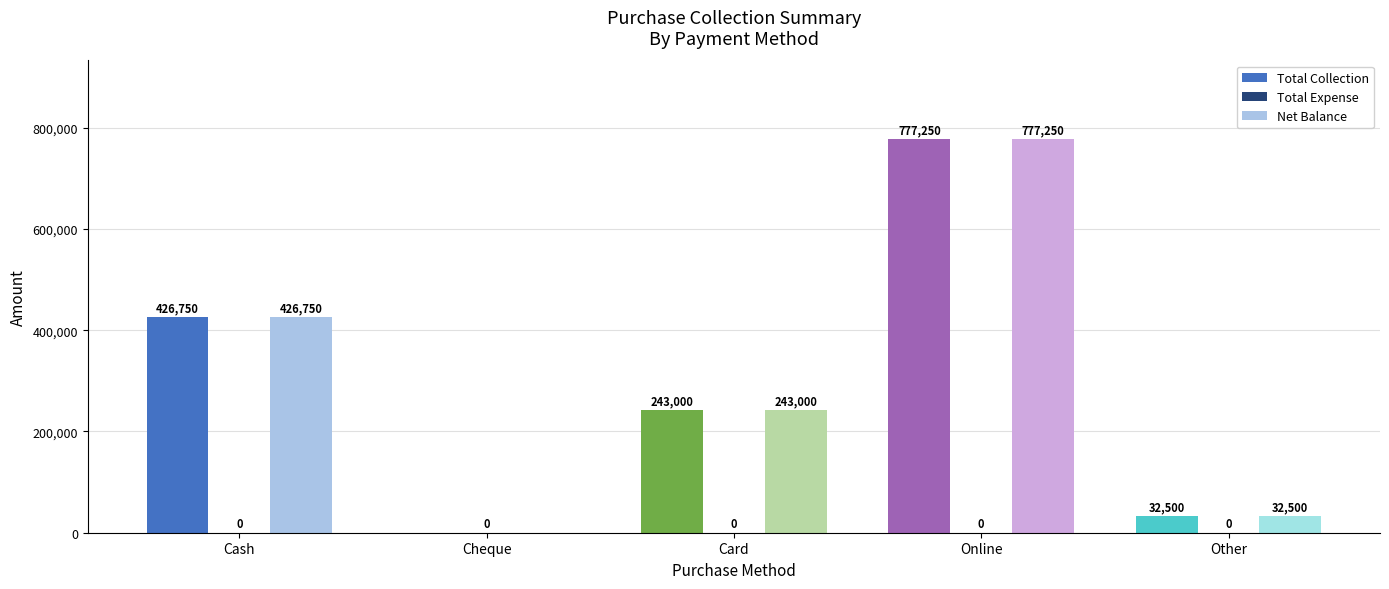

The Total Collection series shows 777250 at Online. True or false?

True